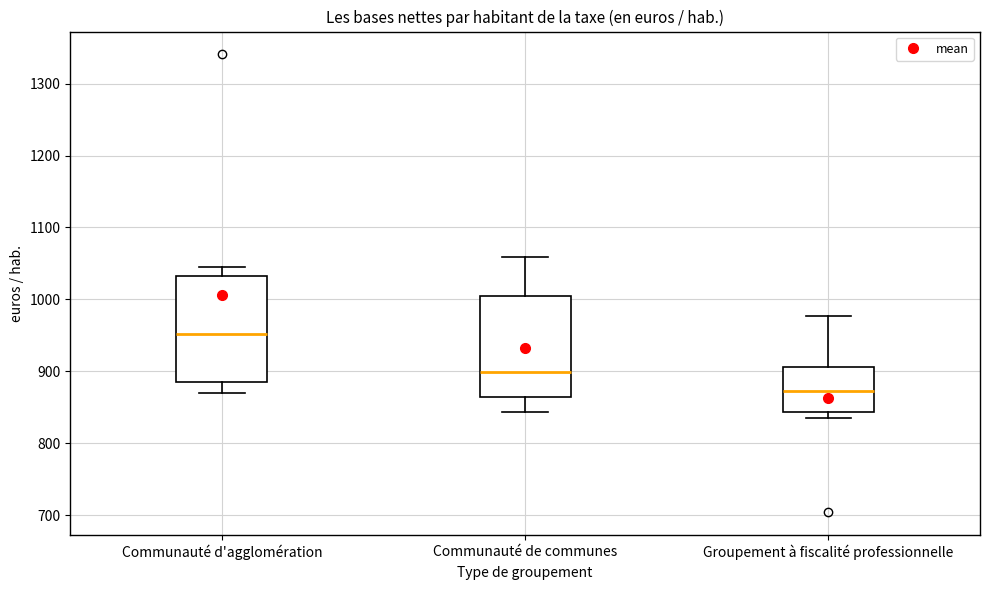

Which box has the highest median line?

Communauté d'agglomération